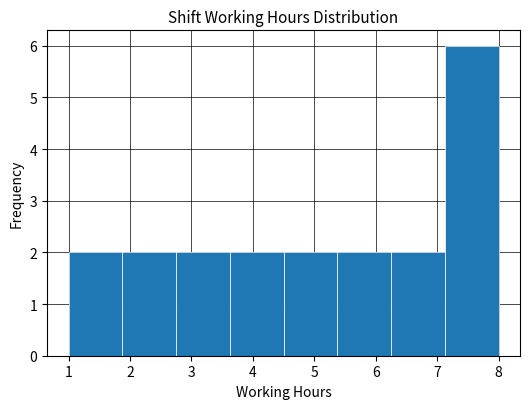

Reading left to right, list every bar in this chart as the range it spans on the x-axis followed by its height. Neither the bar edges nor the heights are printed on the chart, so give them approximately, as read against the axes.

1.0 to 1.9: 2
1.9 to 2.8: 2
2.8 to 3.6: 2
3.6 to 4.5: 2
4.5 to 5.4: 2
5.4 to 6.3: 2
6.3 to 7.1: 2
7.1 to 8.0: 6